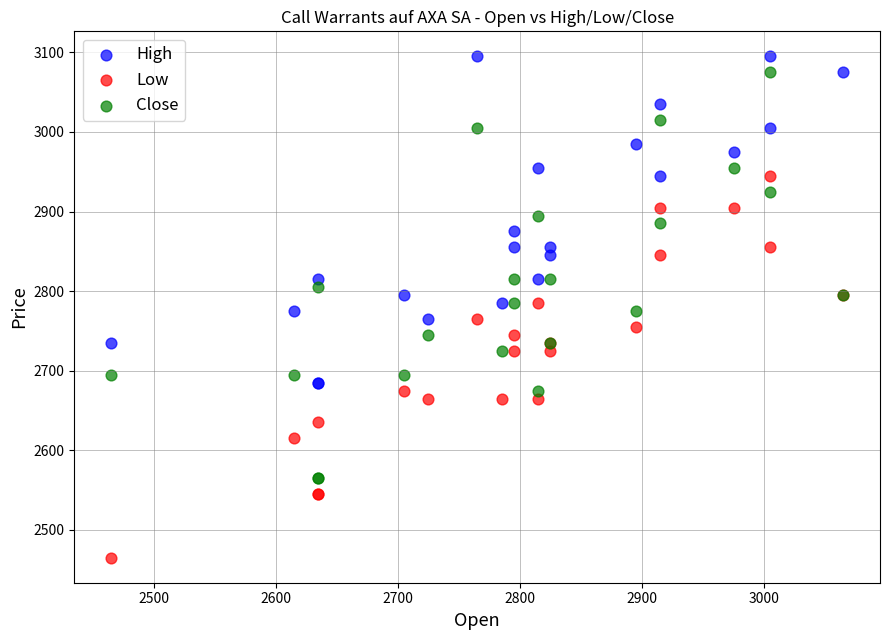

Which series contains the lowest Y value?

Low